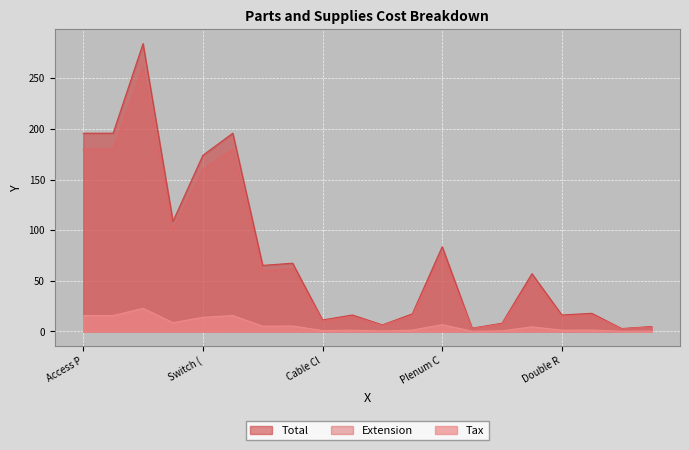

At VOIP Phones, list the series in order from smallest to largest.

Extension, Tax, Total